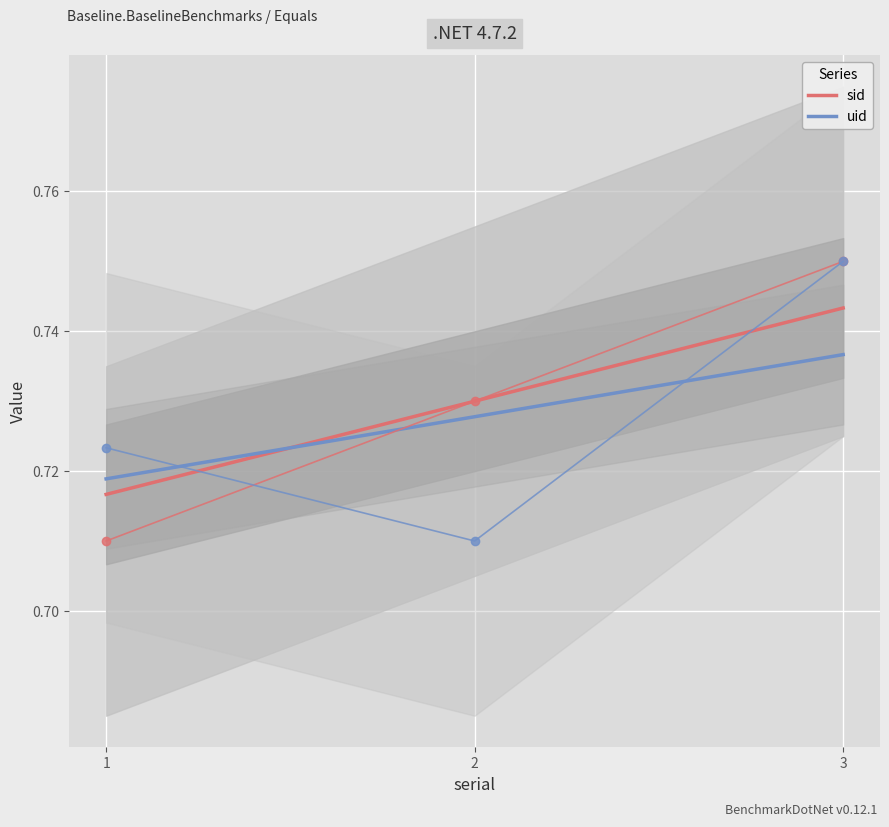

Which series has the largest total across all categories?

sid